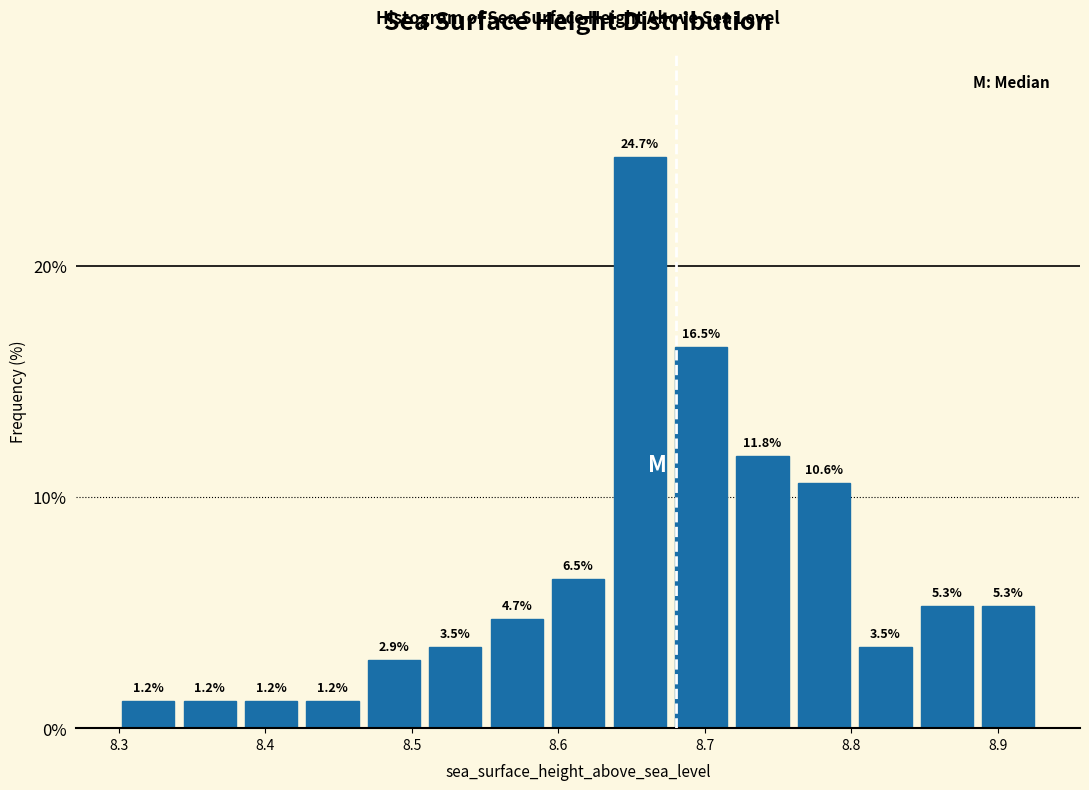

Reading left to right, list every bar in this chart as the range it spans on the x-axis followed by its height. The bar edges are not printed on the chart, so give them approximately, as read against the axis.

8.30 to 8.34: 1.2
8.34 to 8.38: 1.2
8.38 to 8.42: 1.2
8.42 to 8.47: 1.2
8.47 to 8.51: 2.9
8.51 to 8.55: 3.5
8.55 to 8.59: 4.7
8.59 to 8.63: 6.5
8.63 to 8.68: 24.7
8.68 to 8.72: 16.5
8.72 to 8.76: 11.8
8.76 to 8.80: 10.6
8.80 to 8.84: 3.5
8.84 to 8.89: 5.3
8.89 to 8.93: 5.3